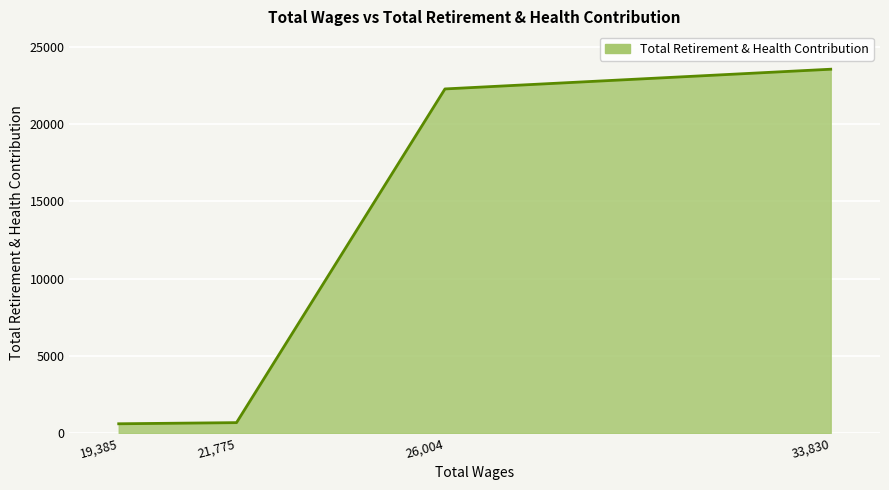

The chart shows a value of 601 at 19385.0. True or false?

True